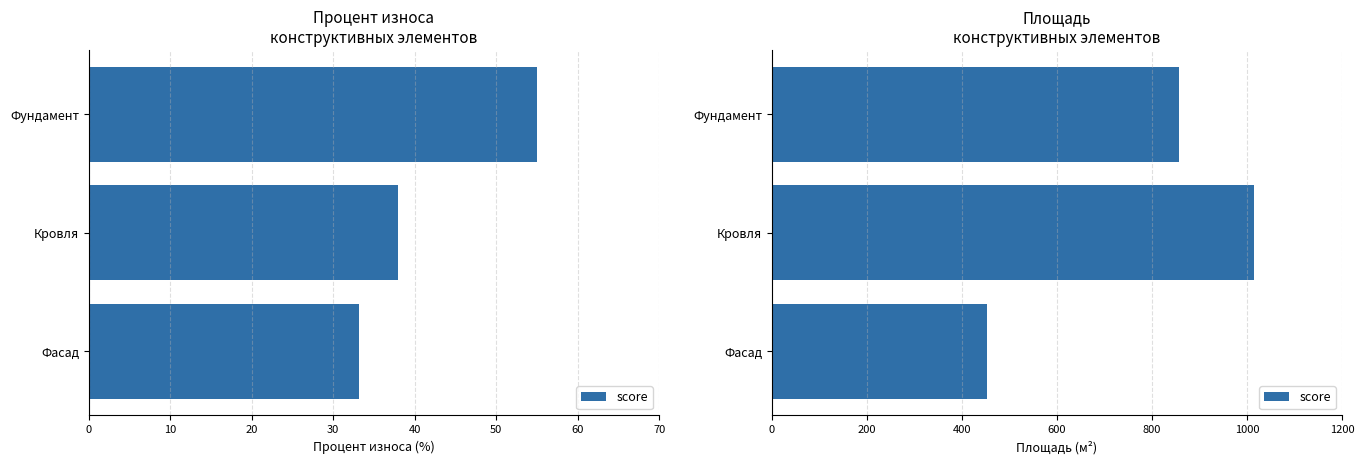

What is the average value?

774.9